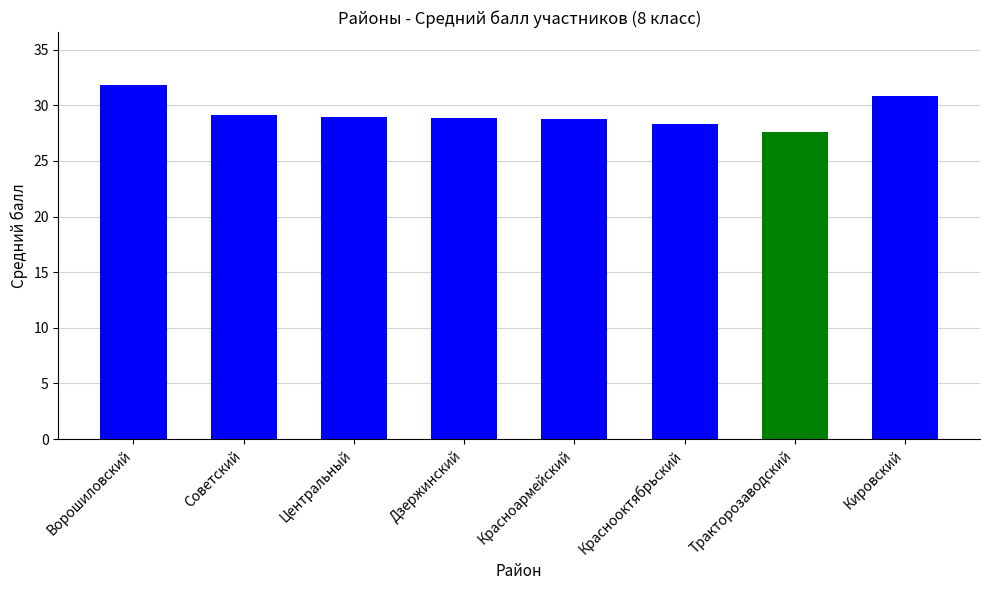

True or false: the data shows 51.6 at Красноармейский.

False